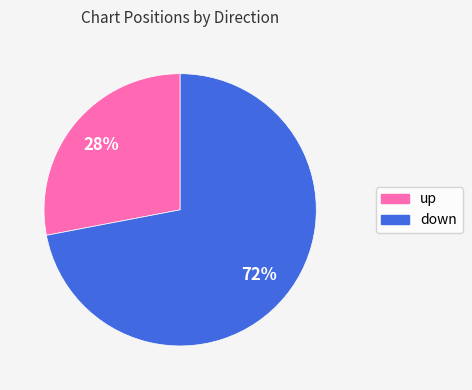

To the nearest percent, what is the combined percentage of up and down?

100%